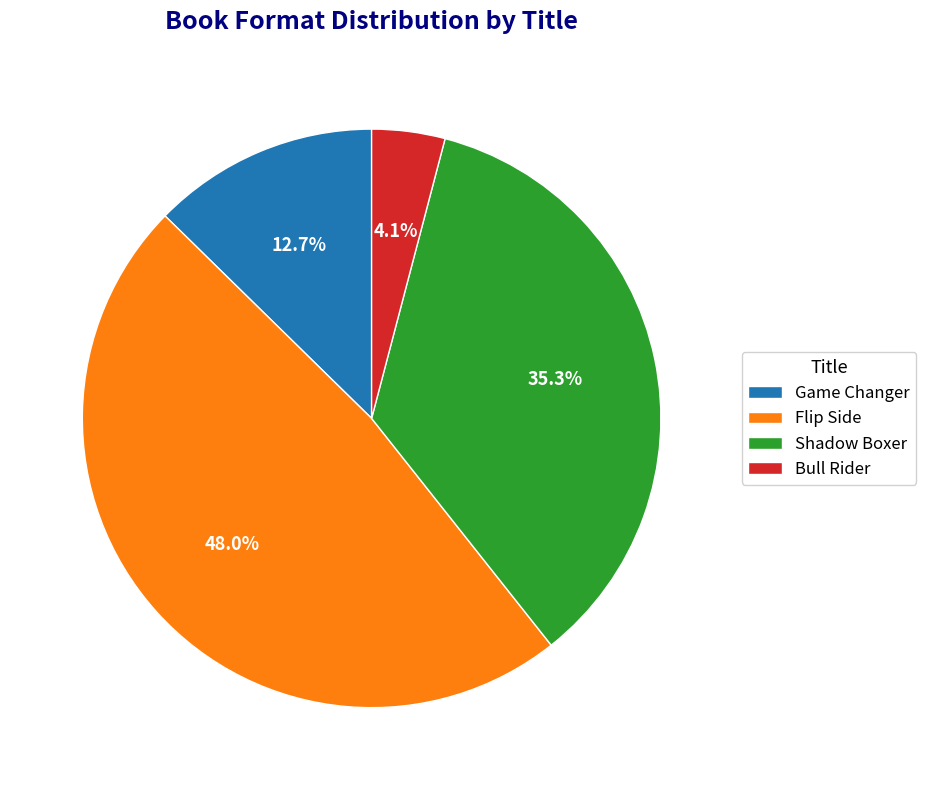

What is the largest slice in the pie chart?

Flip Side